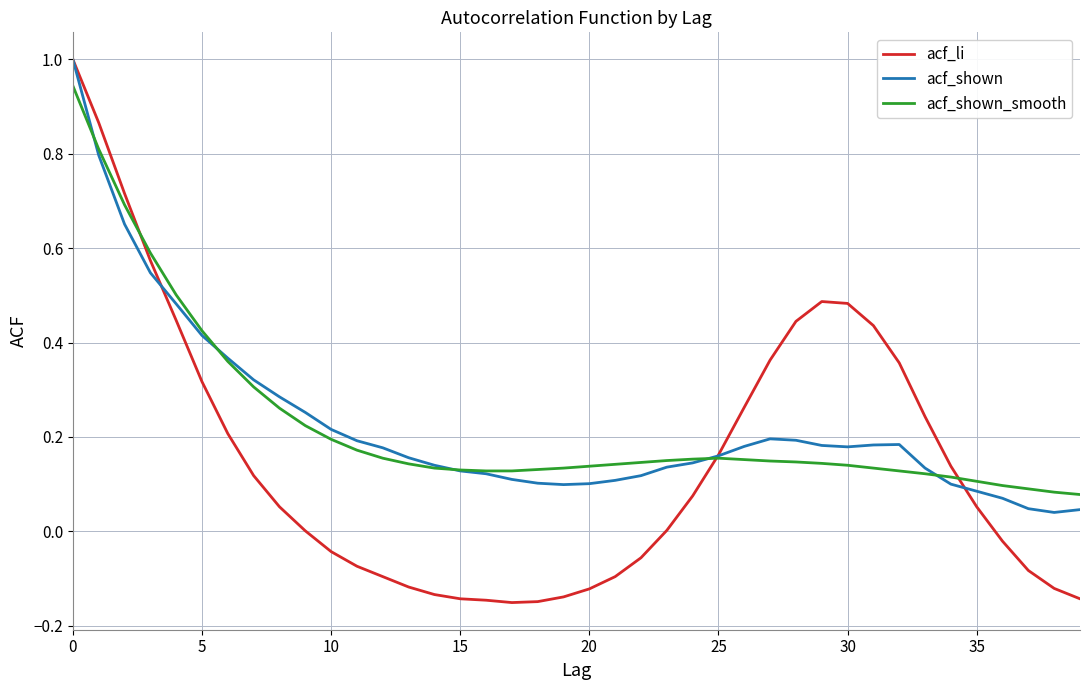

Does the chart have visible grid lines?

Yes